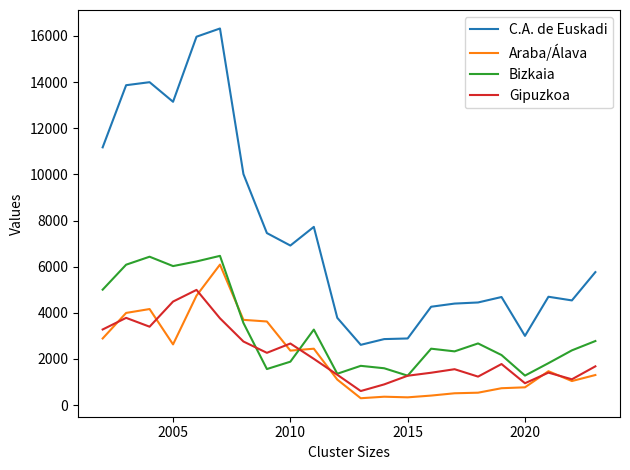

True or false: C.A. de Euskadi and Gipuzkoa intersect in this chart.

False